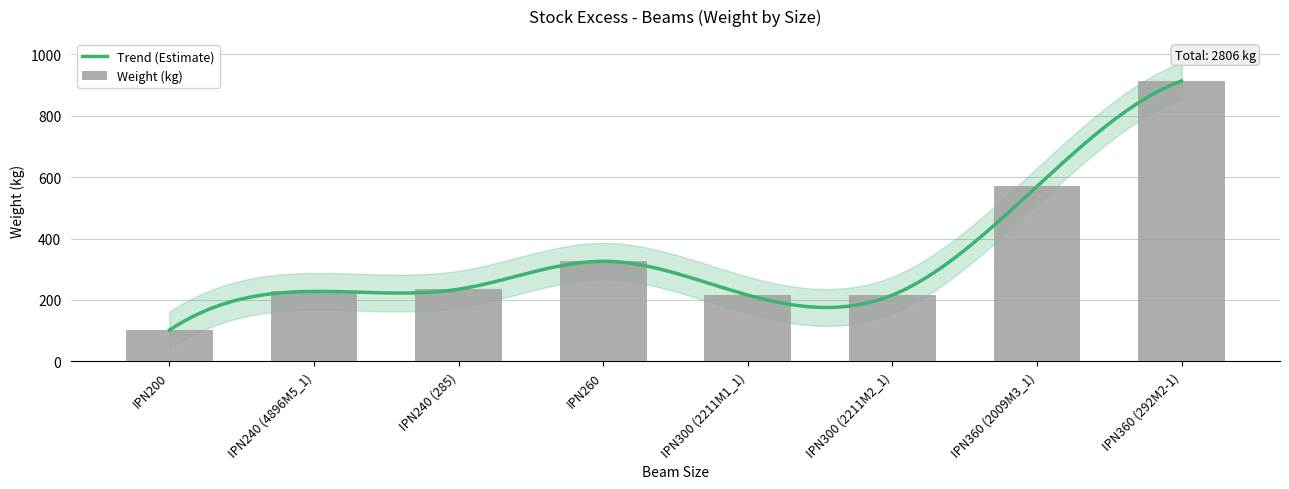

What is the smallest value displayed?

102